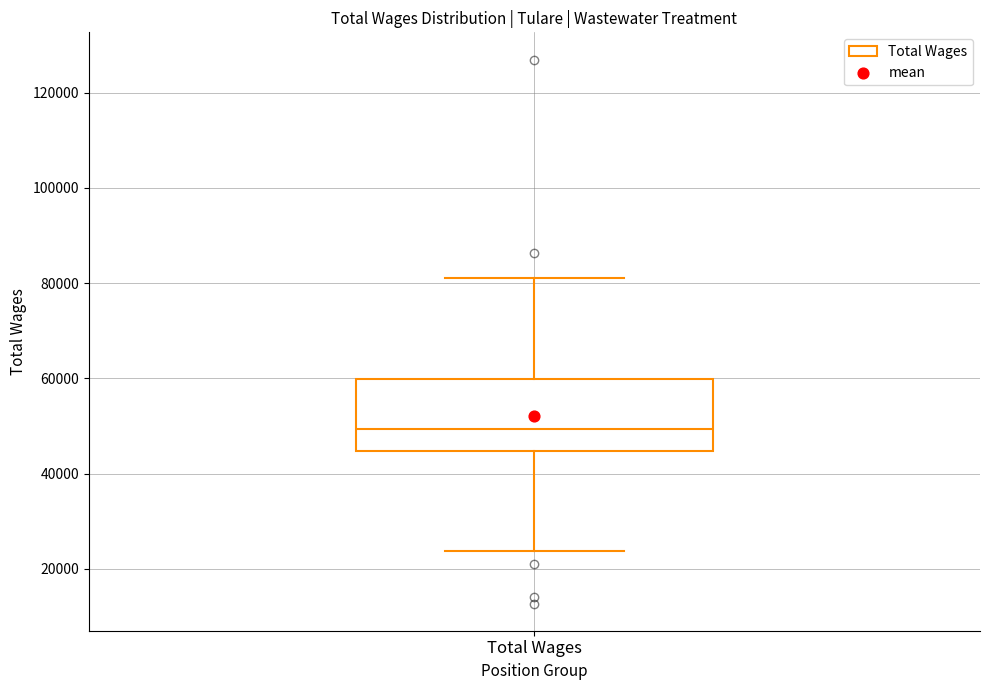

Where is the lower edge of the box for Total Wages on the y-axis? The values are not printed on the chart, so give them approximately, as read against the axis.

44000